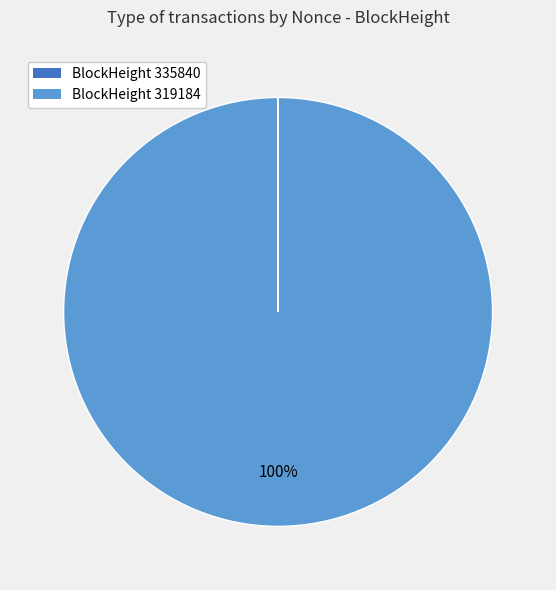

Does any single category account for the majority?

Yes